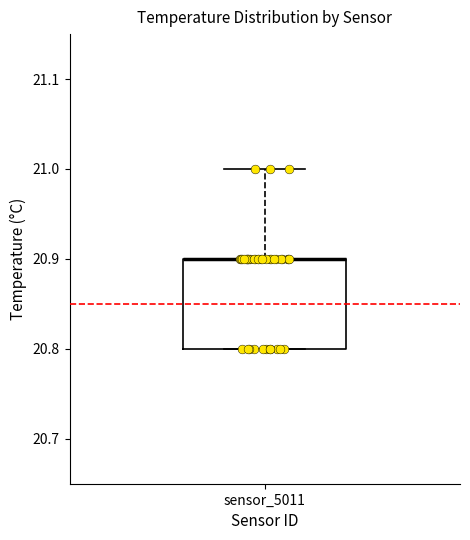

Where does the upper whisker of the box for sensor_5011 end on the y-axis? The values are not printed on the chart, so give them approximately, as read against the axis.

21.0